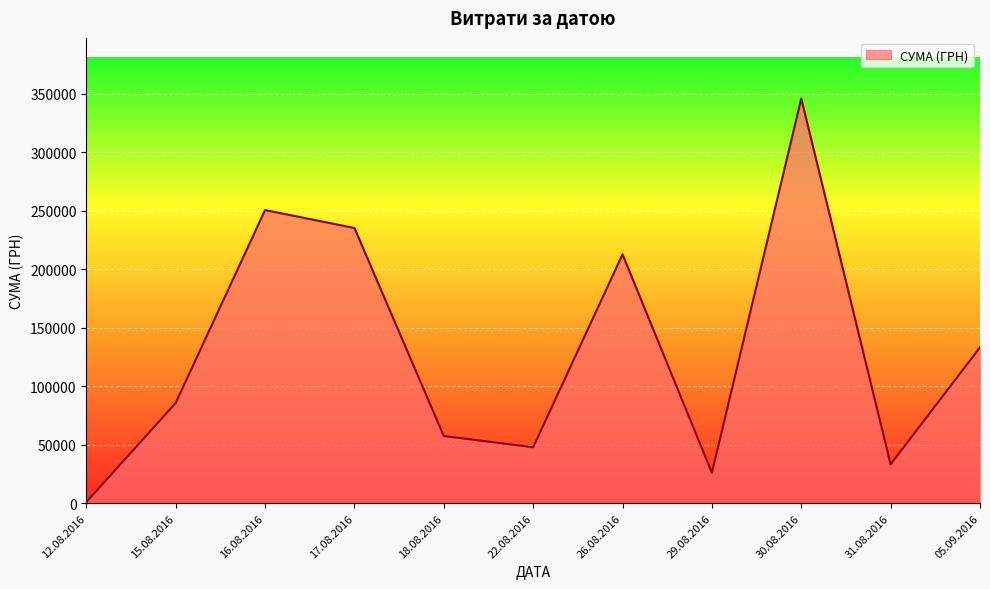

What is the sum of all values?

1428252.1